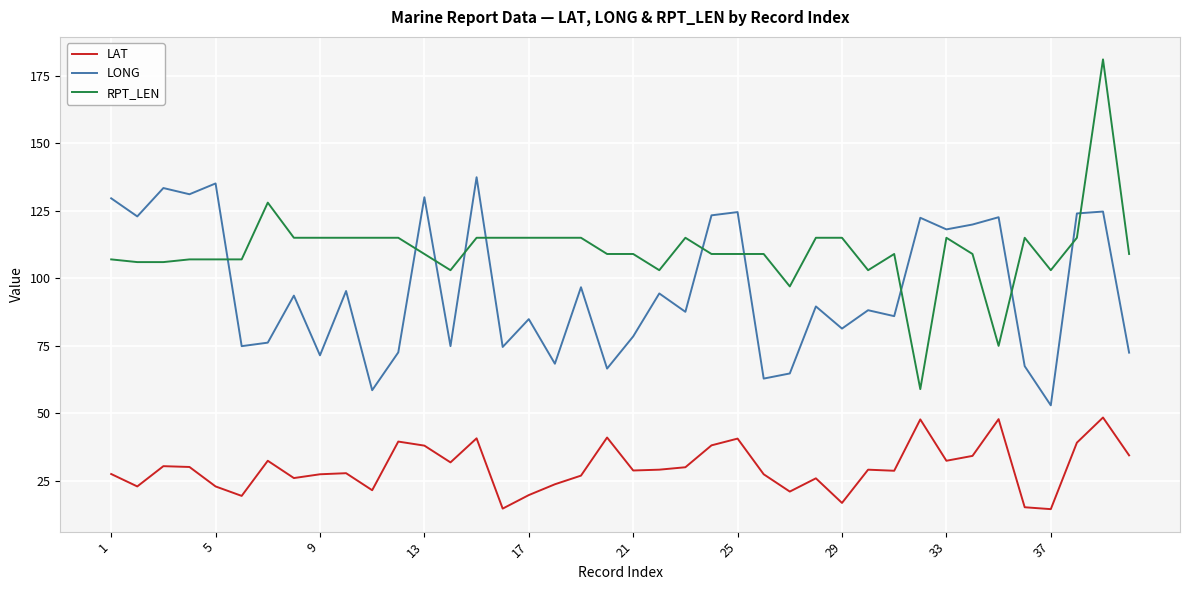

List the series in order of their peak value, highest first.

RPT_LEN, LONG, LAT